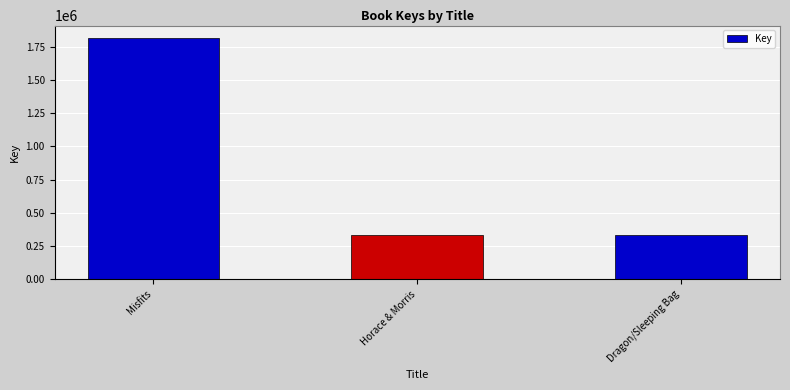

How many data points are less than 332609?

1